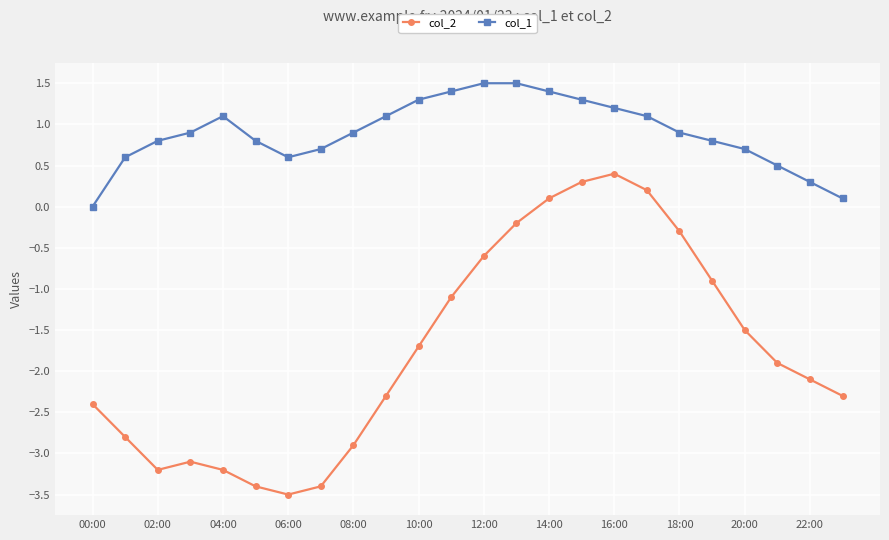

What is the maximum value shown in the chart?

1.5